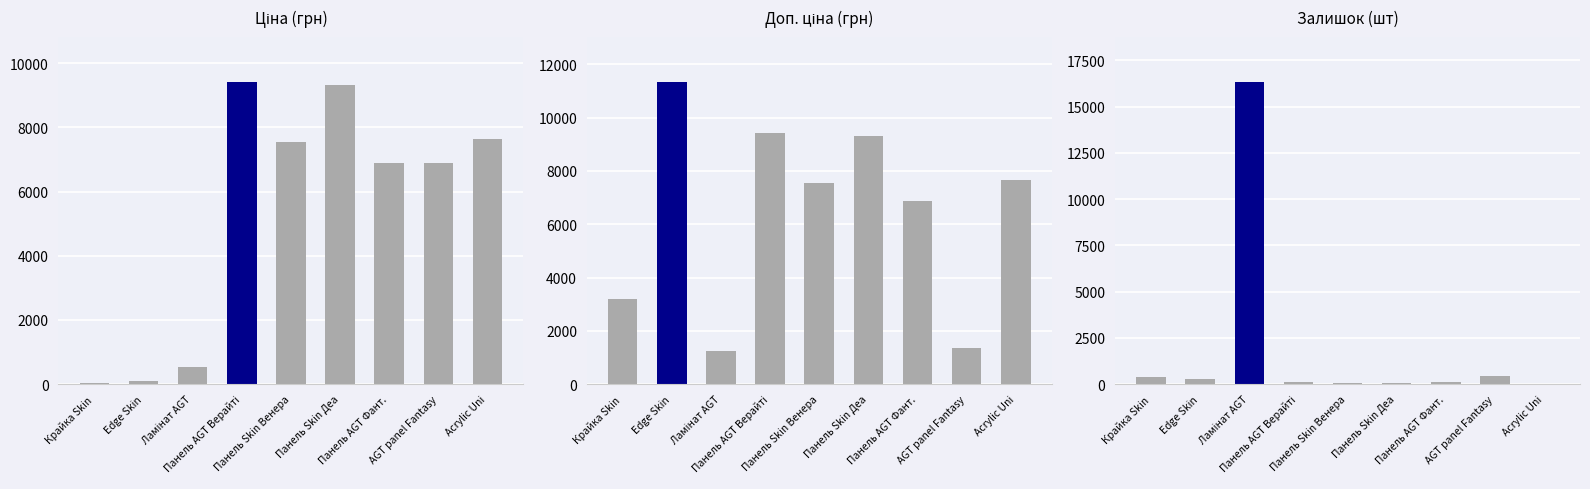

Rank the series at Панель Skin Деа from lowest to highest value.

Залишок (шт), Ціна (грн), Доп. ціна (грн)